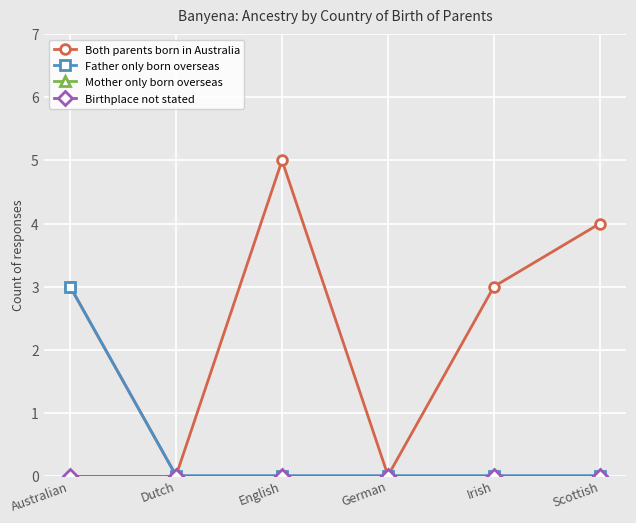

True or false: Mother only born overseas has more than 0 interior local peaks.

False